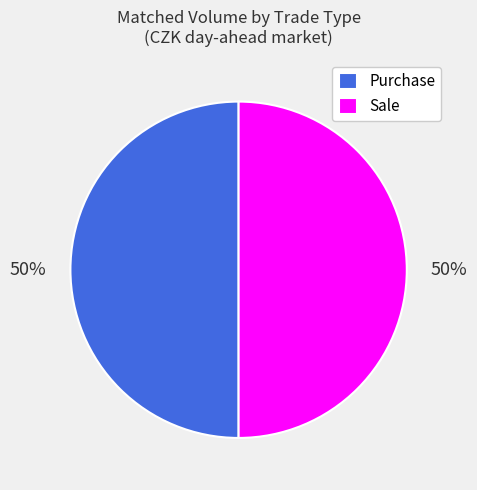

To the nearest percent, what is the average slice percentage?

50%